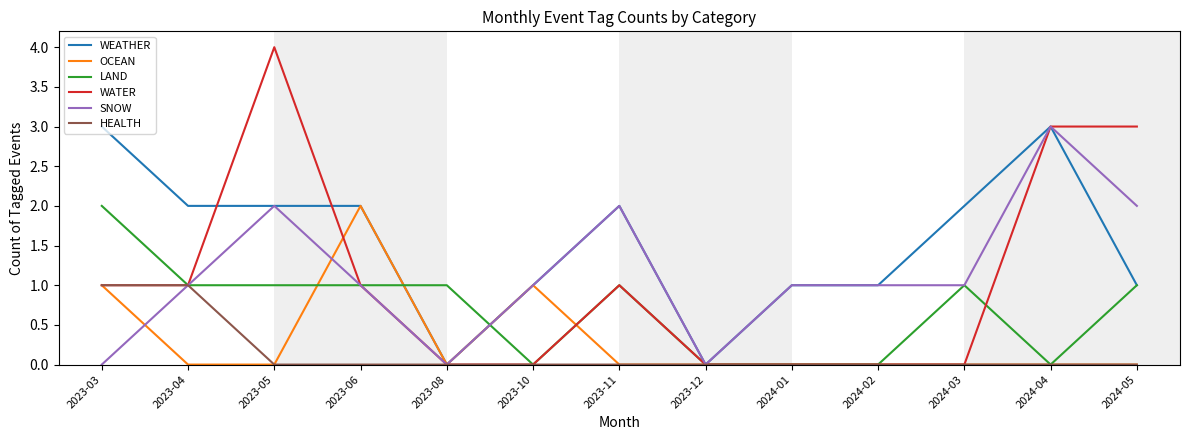

What position from the right is 2024-05?

1